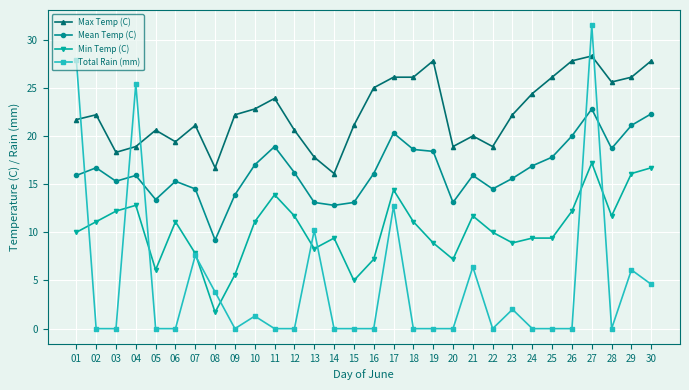

Is it true that Mean Temp (C) equals 18.6 at 18?

True